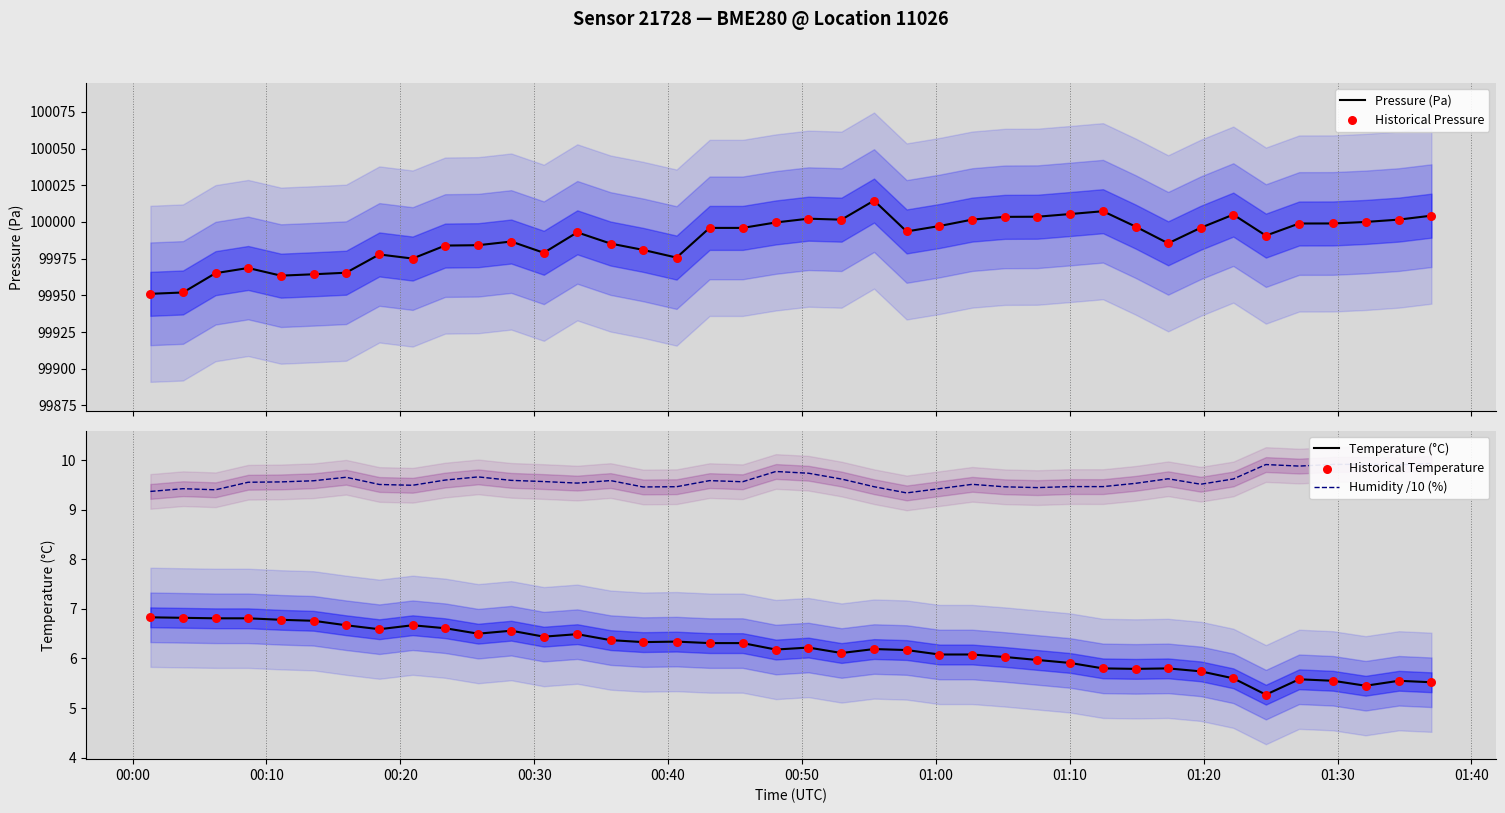

Which series has the largest Y range (max minus min)?

Pressure (Pa)